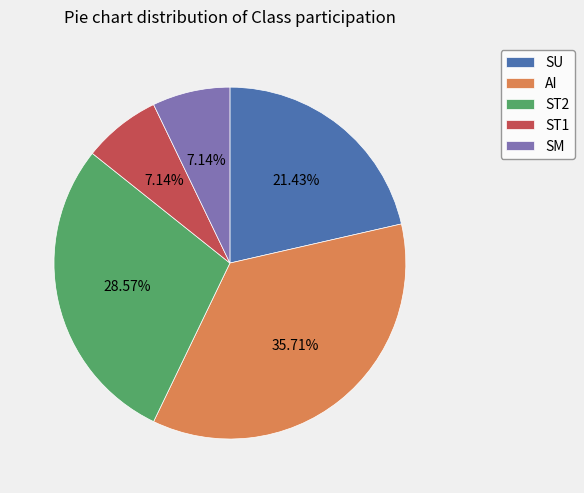

Does any single category account for the majority?

No